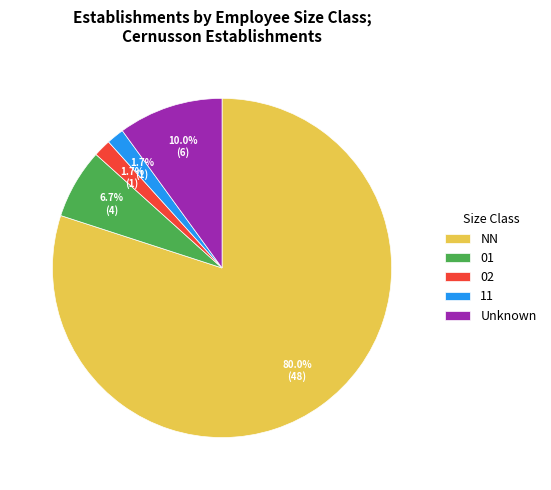

Count the number of slices in the pie.

5